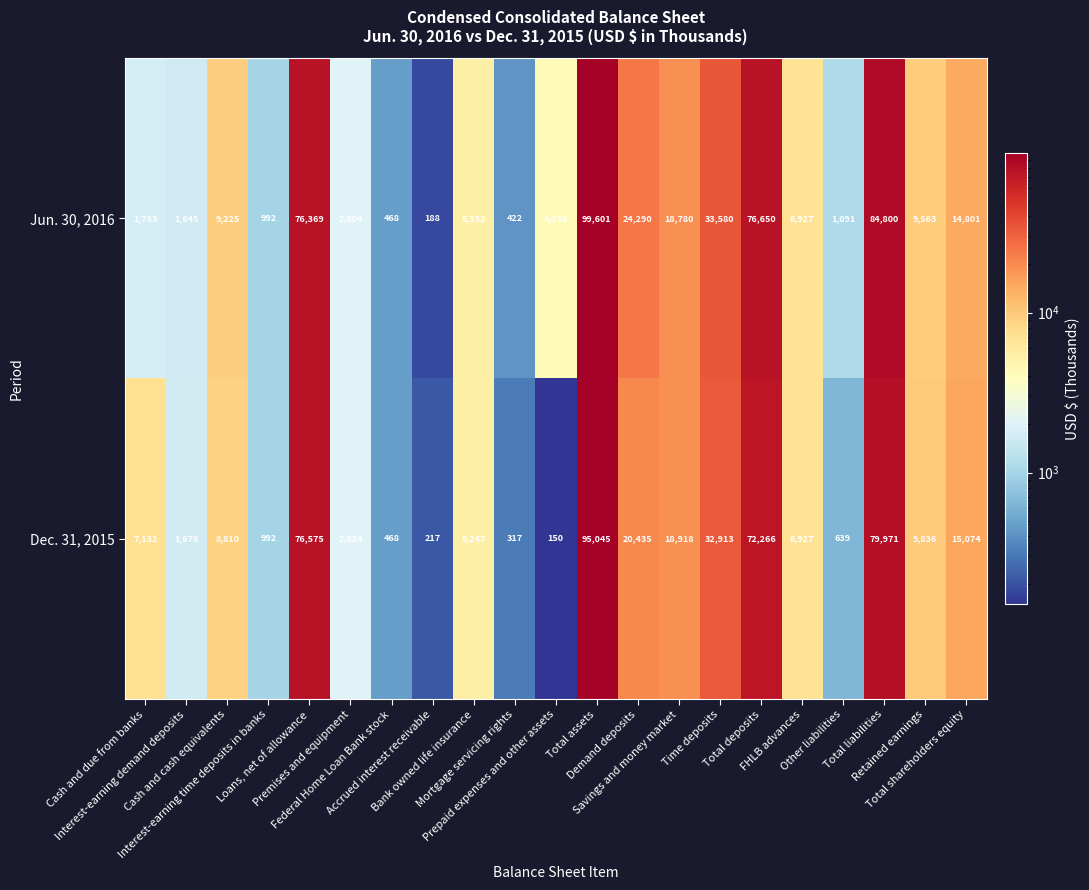

What is the average value of the Dec. 31, 2015 series?

21697